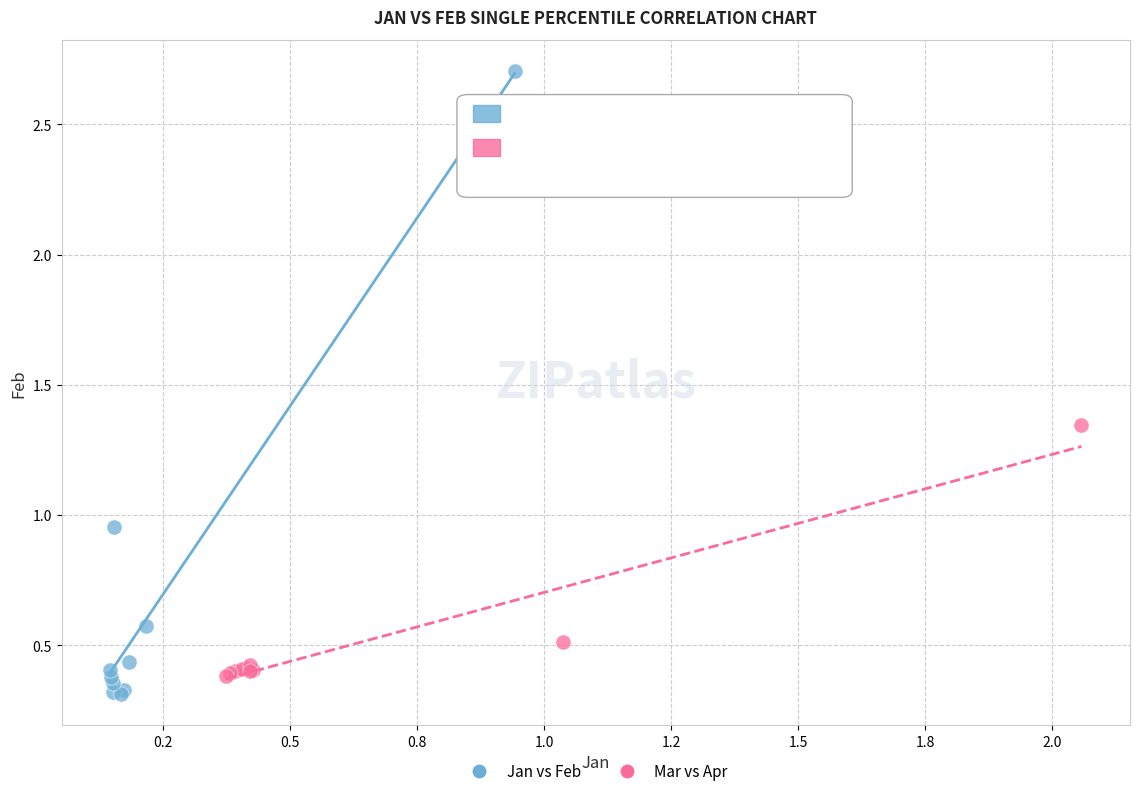

Which series has the widest spread of Y values?

Jan vs Feb